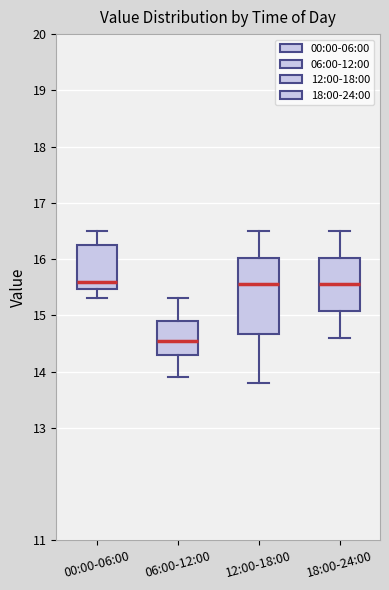

Comparing the boxes themselves (not the whiskers), which one is the tallest?

12:00-18:00